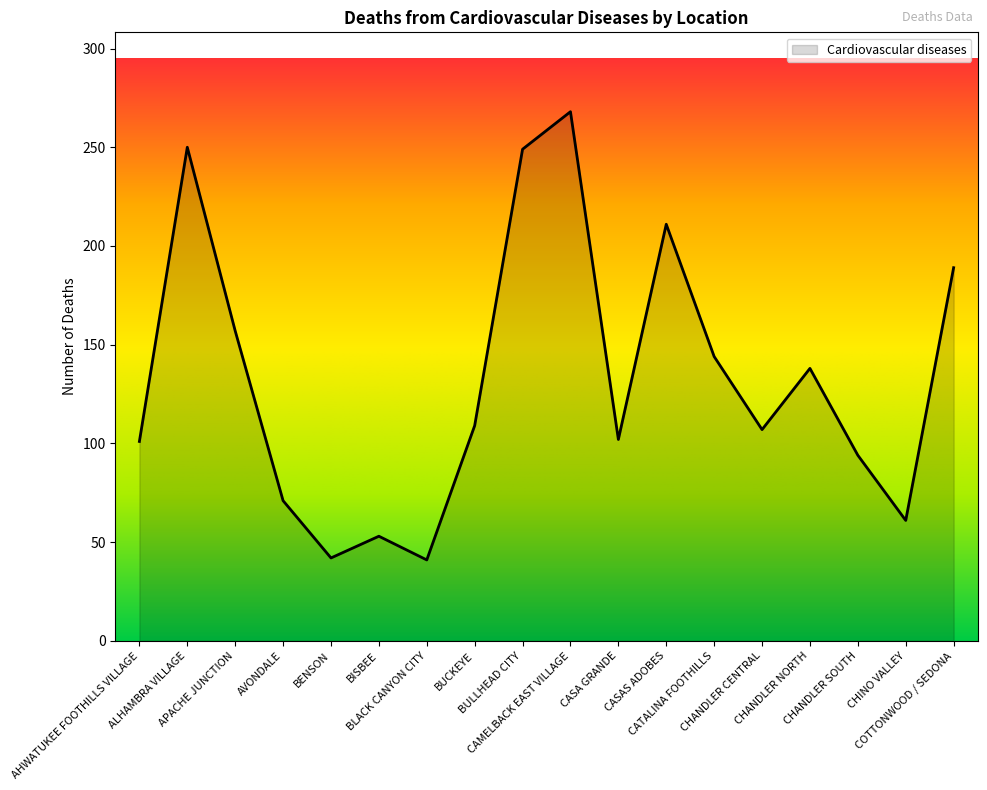

What is the sum of the values at CATALINA FOOTHILLS and ALHAMBRA VILLAGE?

394